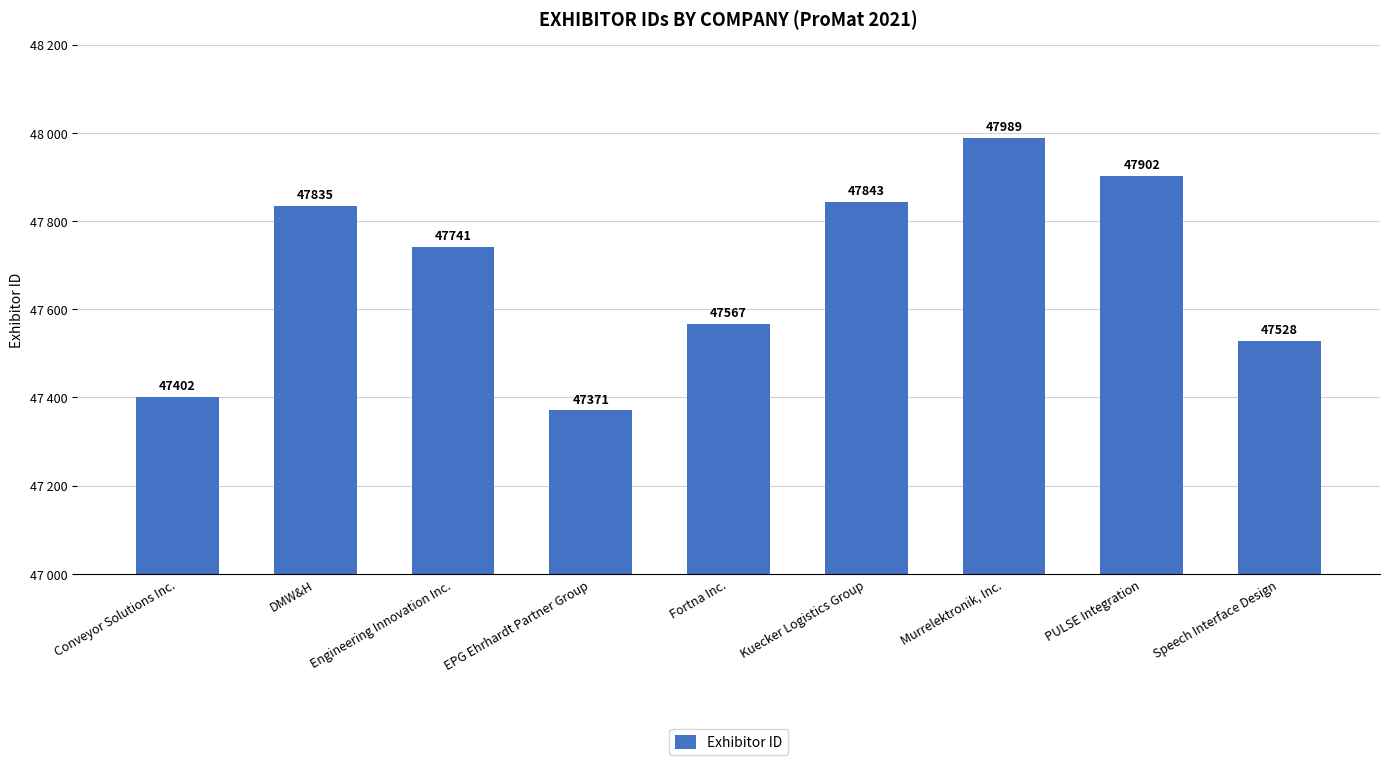

The chart shows a value of 24469 at PULSE Integration. True or false?

False